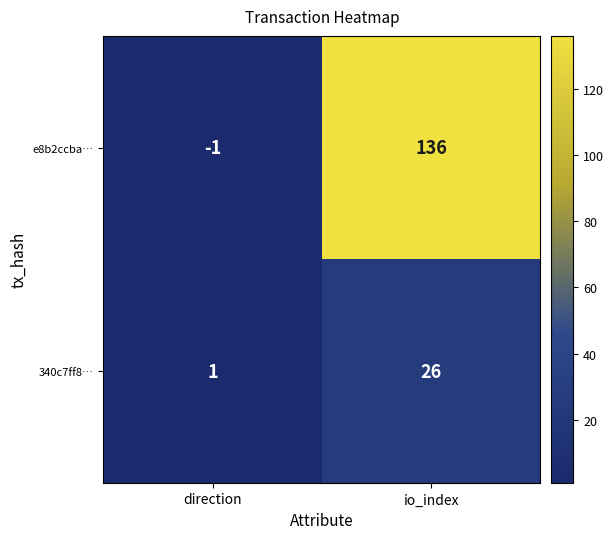

What is the greatest value displayed?

136